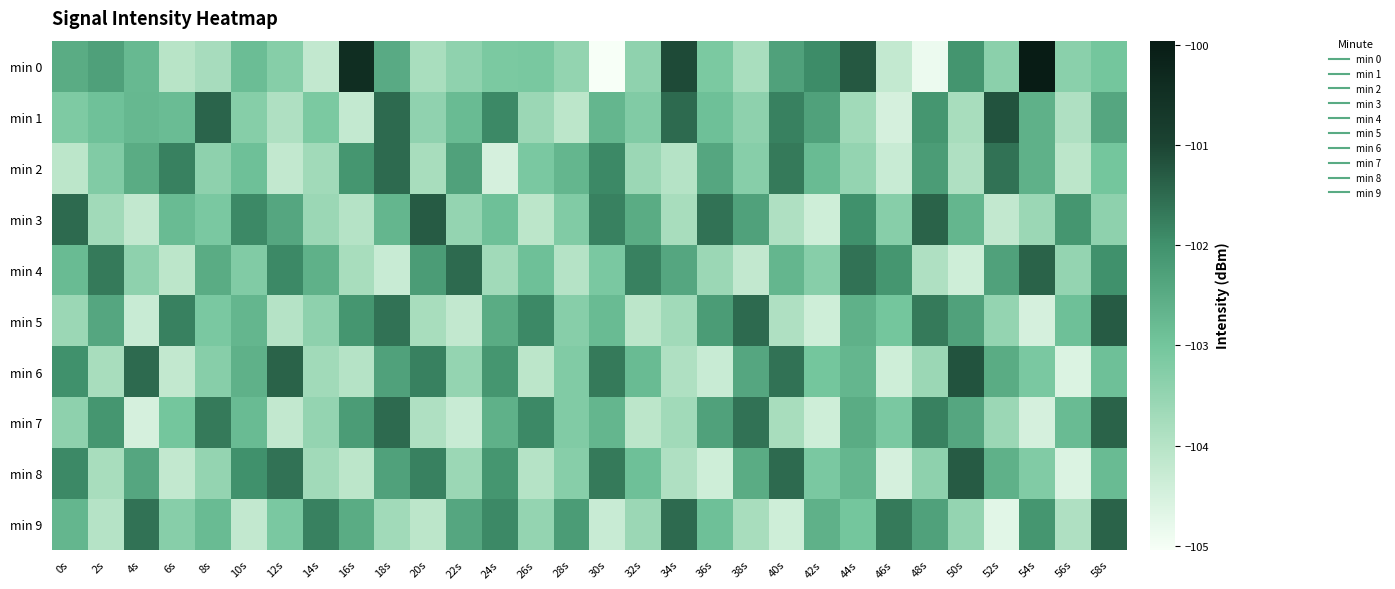

Reading left to right, transcribe all the data shown in this chart.

min 0: 0s=-102.5	2s=-102.3	4s=-102.8	6s=-104.0	8s=-103.8	10s=-102.8	12s=-103.3	14s=-104.2	16s=-100.5	18s=-102.5	20s=-103.8	22s=-103.4	24s=-103.1	26s=-103.1	28s=-103.5	30s=-105.0	32s=-103.4	34s=-101.1	36s=-103.1	38s=-103.8	40s=-102.3	42s=-101.9	44s=-101.3	46s=-104.2	48s=-104.9	50s=-102.1	52s=-103.4	54s=-100.0	56s=-103.3	58s=-103.0
min 1: 0s=-103.2	2s=-102.9	4s=-102.7	6s=-102.8	8s=-101.4	10s=-103.3	12s=-103.9	14s=-103.1	16s=-104.2	18s=-101.5	20s=-103.5	22s=-102.8	24s=-101.9	26s=-103.6	28s=-104.1	30s=-102.7	32s=-103.2	34s=-101.5	36s=-102.9	38s=-103.4	40s=-101.8	42s=-102.3	44s=-103.7	46s=-104.5	48s=-102.1	50s=-103.8	52s=-101.2	54s=-102.6	56s=-103.9	58s=-102.4
min 2: 0s=-104.1	2s=-103.2	4s=-102.5	6s=-101.8	8s=-103.4	10s=-102.9	12s=-104.2	14s=-103.7	16s=-102.1	18s=-101.5	20s=-103.8	22s=-102.3	24s=-104.5	26s=-103.1	28s=-102.7	30s=-101.9	32s=-103.6	34s=-104.0	36s=-102.4	38s=-103.3	40s=-101.7	42s=-102.8	44s=-103.5	46s=-104.3	48s=-102.2	50s=-103.9	52s=-101.6	54s=-102.6	56s=-104.1	58s=-103.0
min 3: 0s=-101.5	2s=-103.7	4s=-104.2	6s=-102.8	8s=-103.1	10s=-101.9	12s=-102.4	14s=-103.6	16s=-104.0	18s=-102.7	20s=-101.3	22s=-103.5	24s=-102.9	26s=-104.1	28s=-103.2	30s=-101.8	32s=-102.5	34s=-103.8	36s=-101.6	38s=-102.3	40s=-103.9	42s=-104.4	44s=-102.0	46s=-103.3	48s=-101.4	50s=-102.7	52s=-104.2	54s=-103.6	56s=-102.1	58s=-103.4
min 4: 0s=-102.8	2s=-101.7	4s=-103.4	6s=-104.1	8s=-102.5	10s=-103.2	12s=-101.9	14s=-102.6	16s=-103.8	18s=-104.3	20s=-102.2	22s=-101.5	24s=-103.7	26s=-102.9	28s=-104.0	30s=-103.1	32s=-101.8	34s=-102.4	36s=-103.6	38s=-104.2	40s=-102.7	42s=-103.3	44s=-101.6	46s=-102.1	48s=-103.9	50s=-104.4	52s=-102.3	54s=-101.4	56s=-103.5	58s=-102.0
min 5: 0s=-103.6	2s=-102.4	4s=-104.3	6s=-101.8	8s=-103.1	10s=-102.7	12s=-104.0	14s=-103.4	16s=-102.1	18s=-101.6	20s=-103.8	22s=-104.2	24s=-102.5	26s=-101.9	28s=-103.3	30s=-102.8	32s=-104.1	34s=-103.7	36s=-102.2	38s=-101.5	40s=-103.9	42s=-104.4	44s=-102.6	46s=-103.0	48s=-101.7	50s=-102.3	52s=-103.5	54s=-104.5	56s=-102.9	58s=-101.3
min 6: 0s=-102.0	2s=-103.8	4s=-101.5	6s=-104.2	8s=-103.3	10s=-102.6	12s=-101.4	14s=-103.7	16s=-104.0	18s=-102.3	20s=-101.8	22s=-103.5	24s=-102.1	26s=-104.1	28s=-103.2	30s=-101.7	32s=-102.8	34s=-103.9	36s=-104.3	38s=-102.4	40s=-101.6	42s=-103.0	44s=-102.7	46s=-104.4	48s=-103.6	50s=-101.2	52s=-102.5	54s=-103.1	56s=-104.6	58s=-102.9
min 7: 0s=-103.4	2s=-102.1	4s=-104.5	6s=-103.0	8s=-101.7	10s=-102.8	12s=-104.2	14s=-103.5	16s=-102.2	18s=-101.5	20s=-103.9	22s=-104.3	24s=-102.6	26s=-101.9	28s=-103.2	30s=-102.7	32s=-104.1	34s=-103.7	36s=-102.3	38s=-101.6	40s=-103.8	42s=-104.4	44s=-102.5	46s=-103.1	48s=-101.8	50s=-102.4	52s=-103.6	54s=-104.5	56s=-102.8	58s=-101.4
min 8: 0s=-101.9	2s=-103.8	4s=-102.4	6s=-104.2	8s=-103.5	10s=-102.0	12s=-101.6	14s=-103.7	16s=-104.1	18s=-102.3	20s=-101.8	22s=-103.6	24s=-102.1	26s=-104.0	28s=-103.3	30s=-101.7	32s=-102.9	34s=-103.9	36s=-104.4	38s=-102.5	40s=-101.5	42s=-103.1	44s=-102.7	46s=-104.5	48s=-103.4	50s=-101.3	52s=-102.6	54s=-103.2	56s=-104.6	58s=-102.8
min 9: 0s=-102.7	2s=-104.0	4s=-101.6	6s=-103.3	8s=-102.8	10s=-104.2	12s=-103.1	14s=-101.8	16s=-102.5	18s=-103.7	20s=-104.1	22s=-102.4	24s=-101.9	26s=-103.5	28s=-102.2	30s=-104.3	32s=-103.6	34s=-101.5	36s=-102.9	38s=-103.8	40s=-104.4	42s=-102.6	44s=-103.0	46s=-101.7	48s=-102.3	50s=-103.5	52s=-104.7	54s=-102.1	56s=-103.9	58s=-101.4